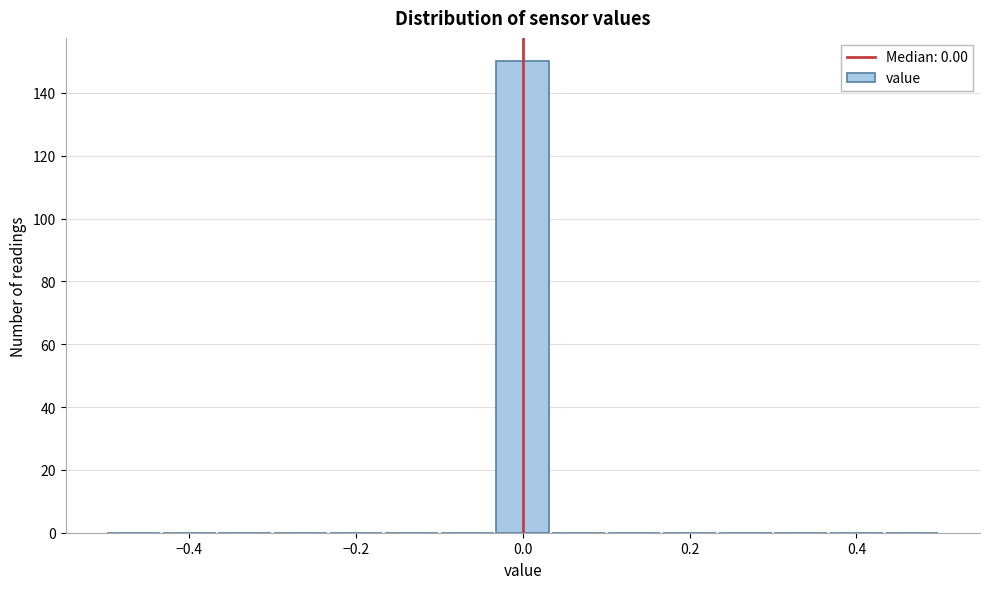

Read against the x-axis, roughly where is the centre of the tallest bar?

0.00